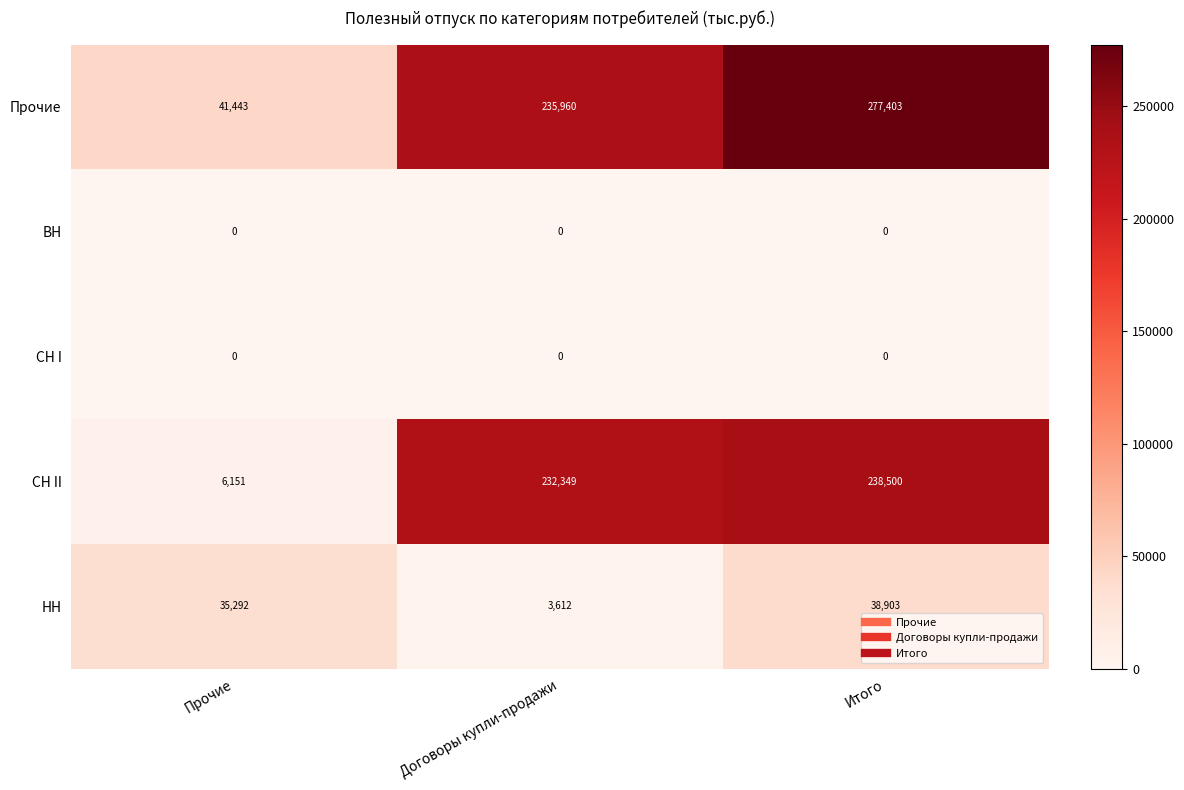

What is the total value across all series at Договоры купли-продажи?

471921